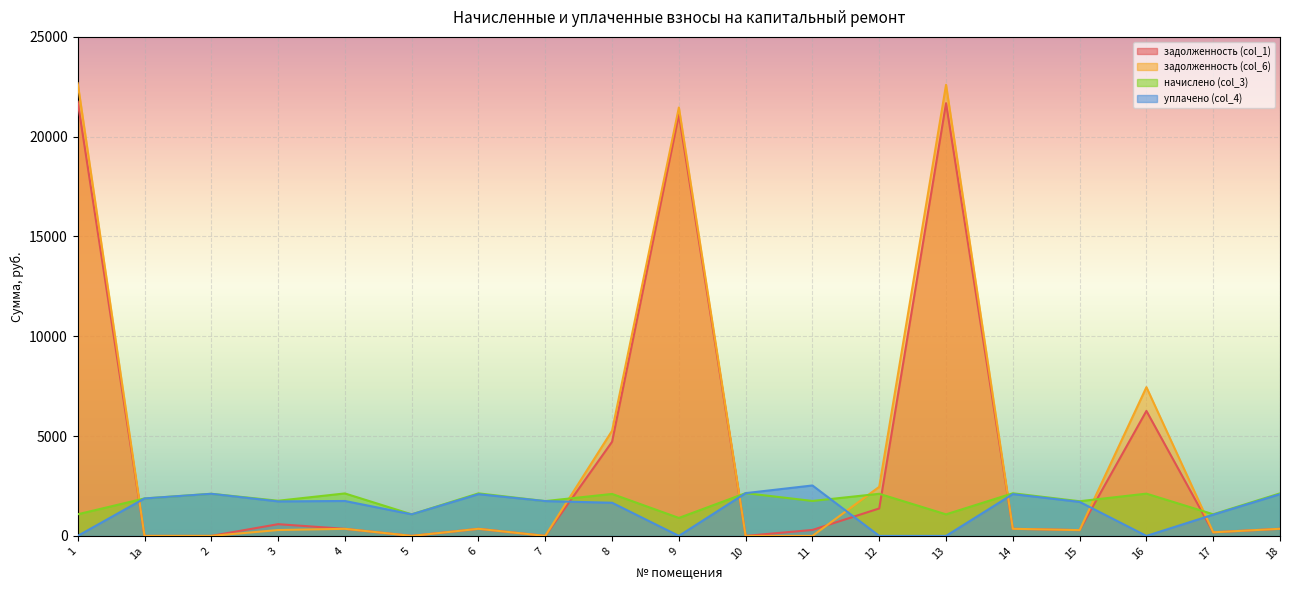

Which category has the lowest value in the начислено (col_3) series?

9